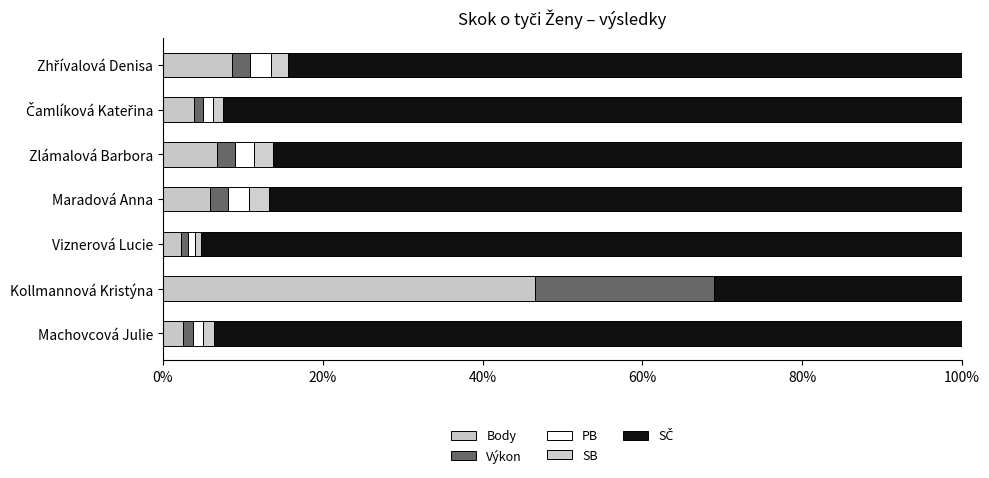

Count the number of data series in this chart.

5